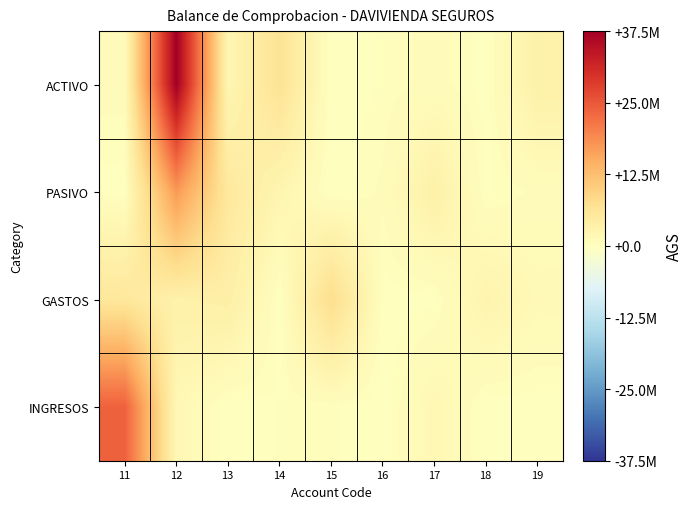

What is the difference between the highest and lowest values at 18?

2417555.7